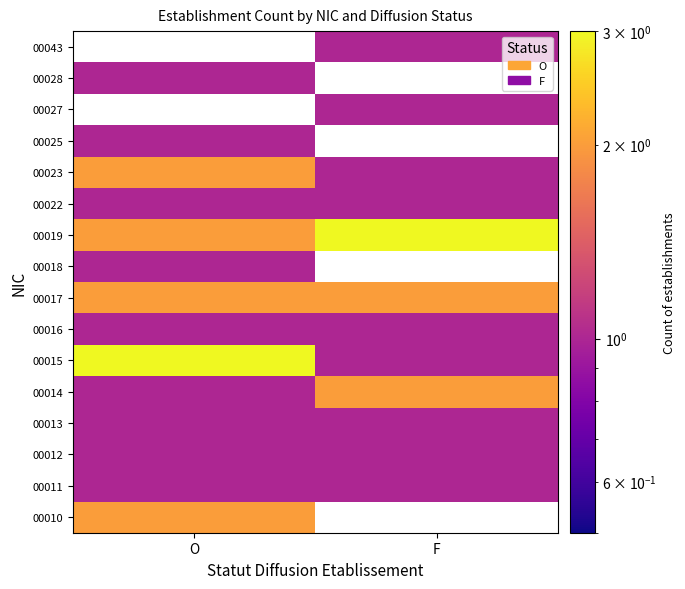

List the labels in order of 00019 value, smallest first.

O, F